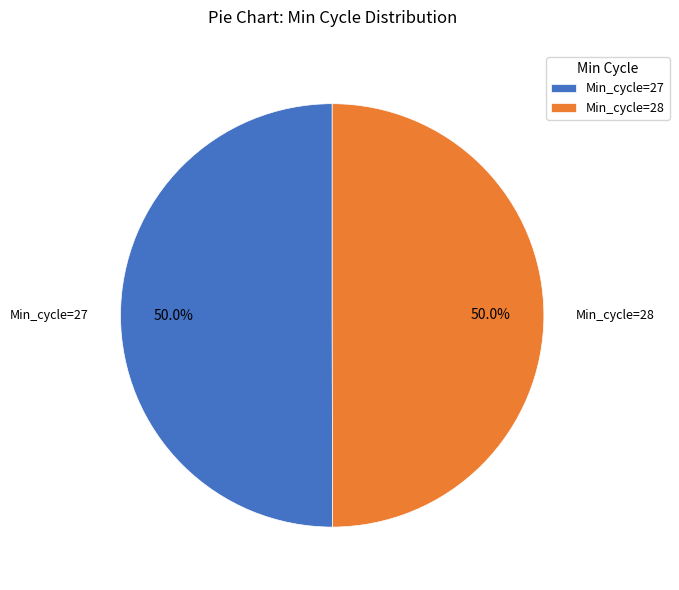

Combined, what portion of the pie is Min_cycle=28 and Min_cycle=27?

100.0%